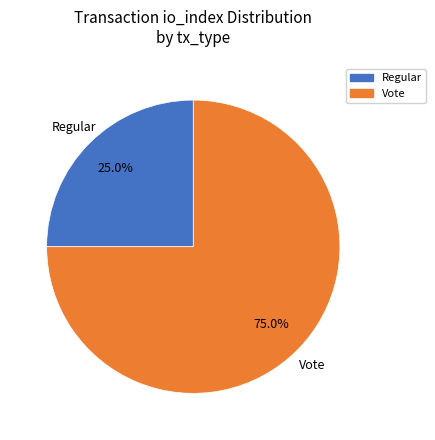

What percentage do Vote and Regular together represent?

100.0%